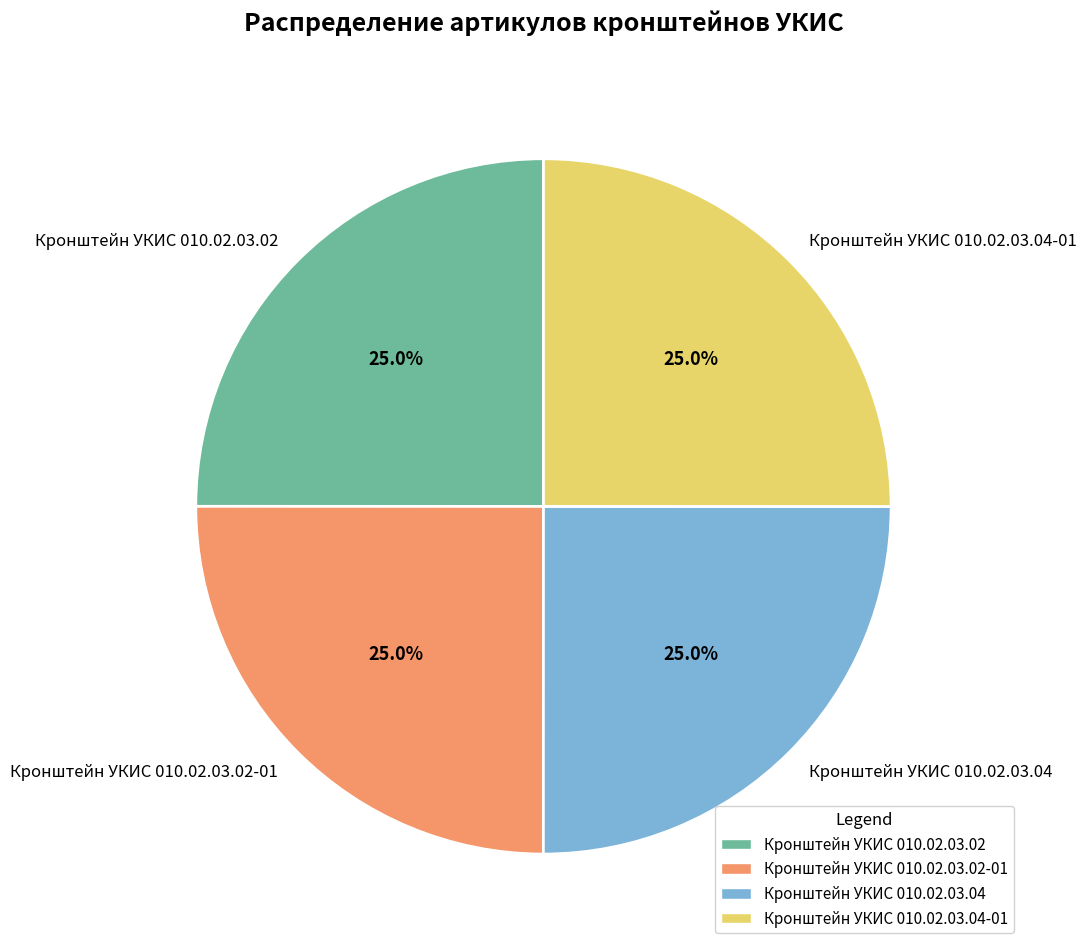

What percentage is NOT represented by Кронштейн УКИС 010.02.03.02?

75.0%